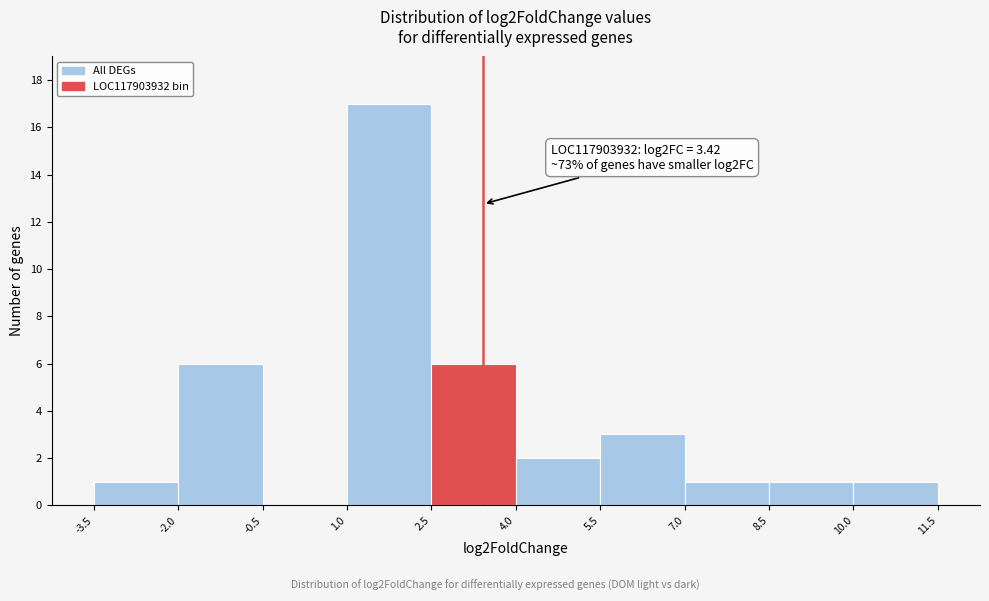

Which range on the x-axis has the tallest bar?

1.0 to 2.5